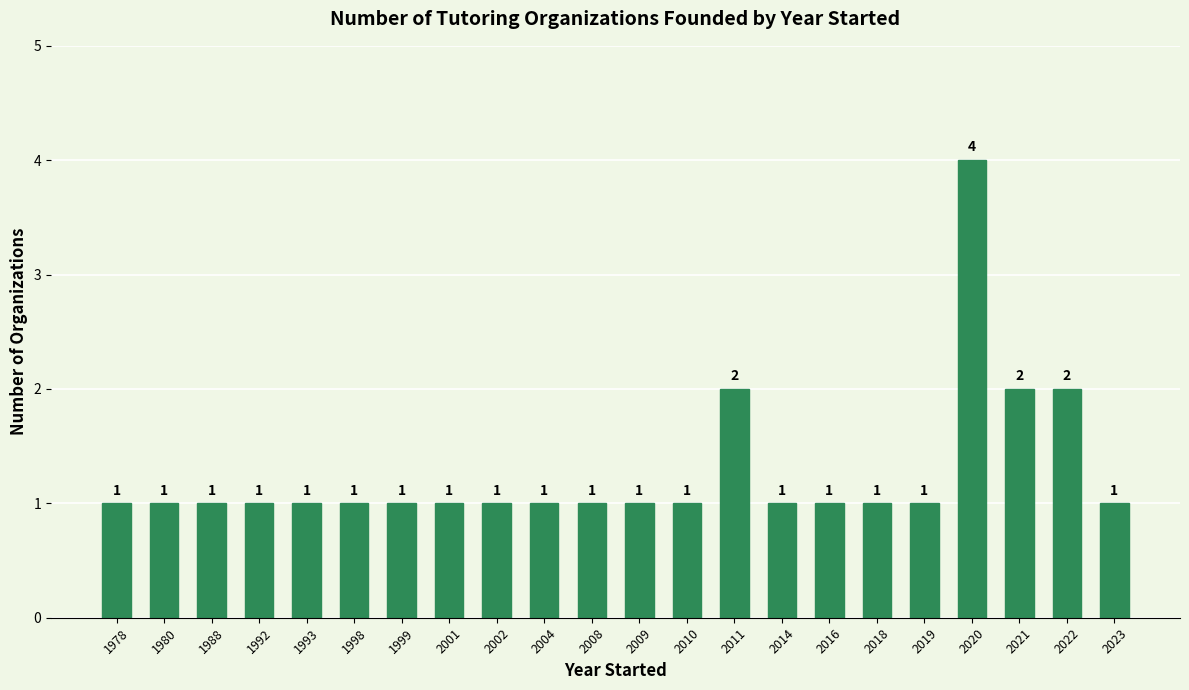

What is the value of the 11th bar from the left?

1